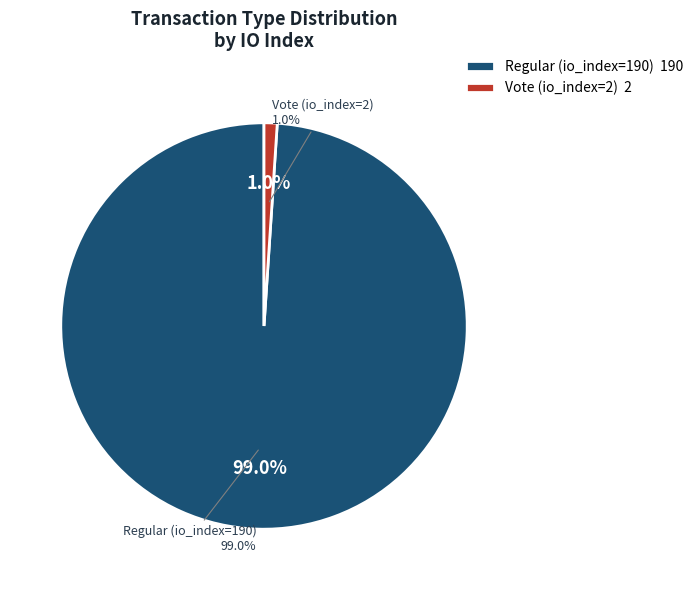

To the nearest percent, what is the average slice percentage?

50%